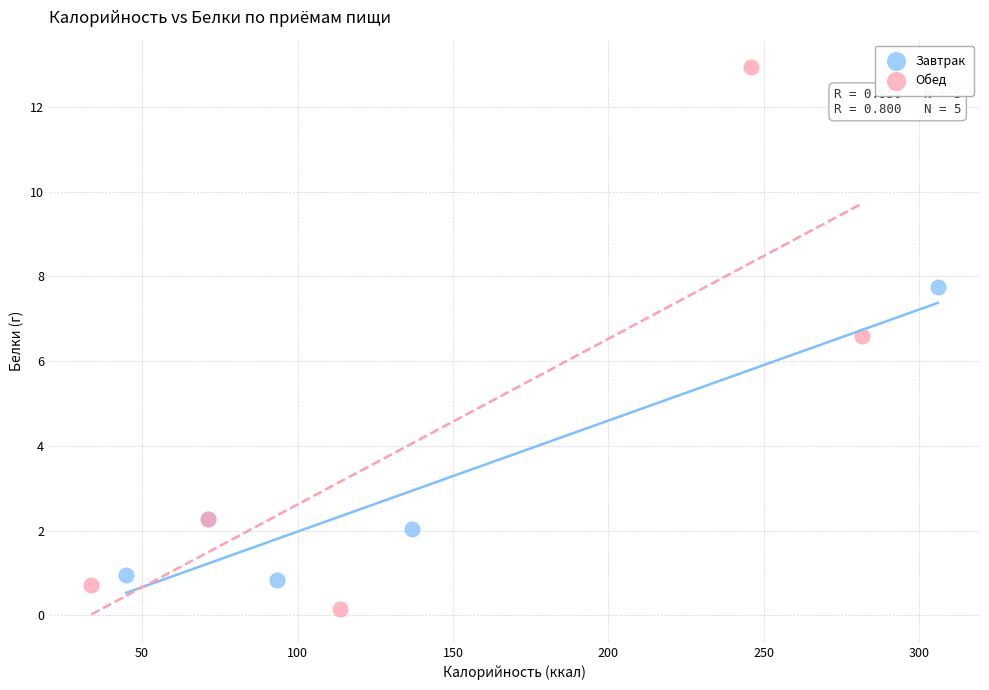

Which series reaches the maximum Y coordinate?

Обед